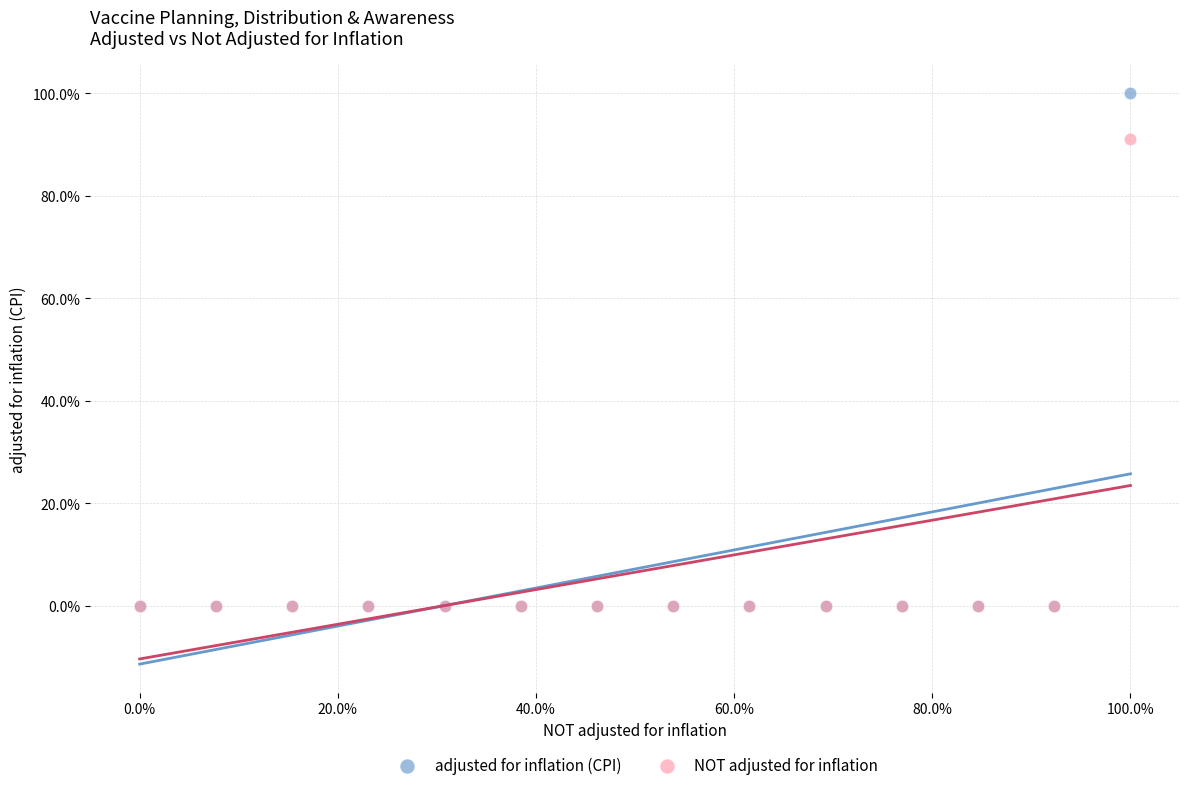

What are all the series names shown in the legend?

adjusted for inflation (CPI), NOT adjusted for inflation